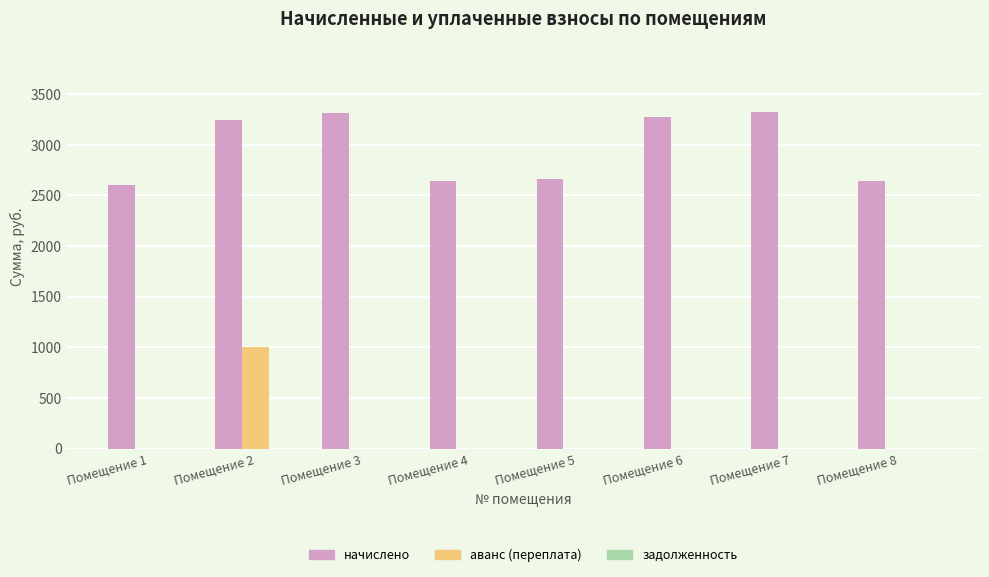

How many series are shown in this chart?

2